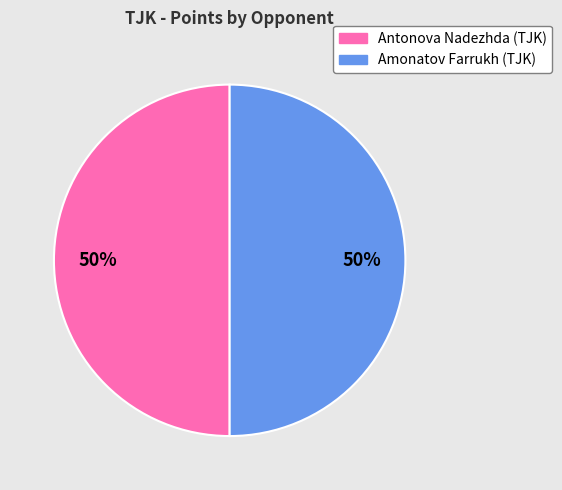

To the nearest percent, what is the average slice percentage?

50%